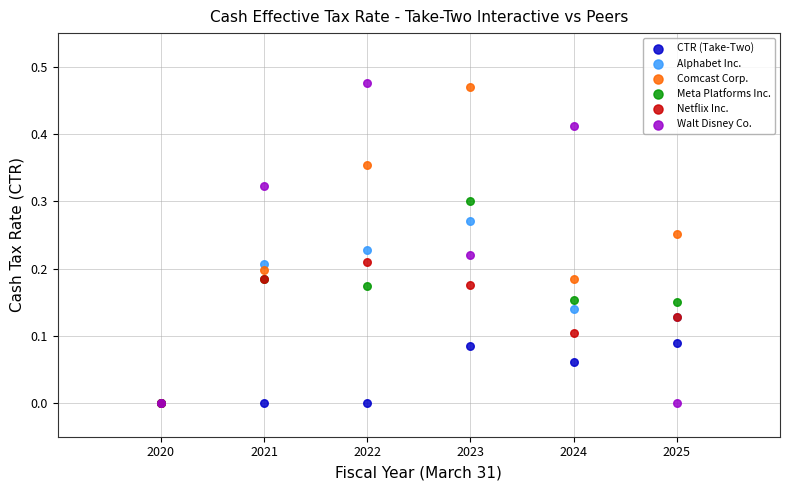

What are all the series names shown in the legend?

CTR (Take-Two), Alphabet Inc., Comcast Corp., Meta Platforms Inc., Netflix Inc., Walt Disney Co.